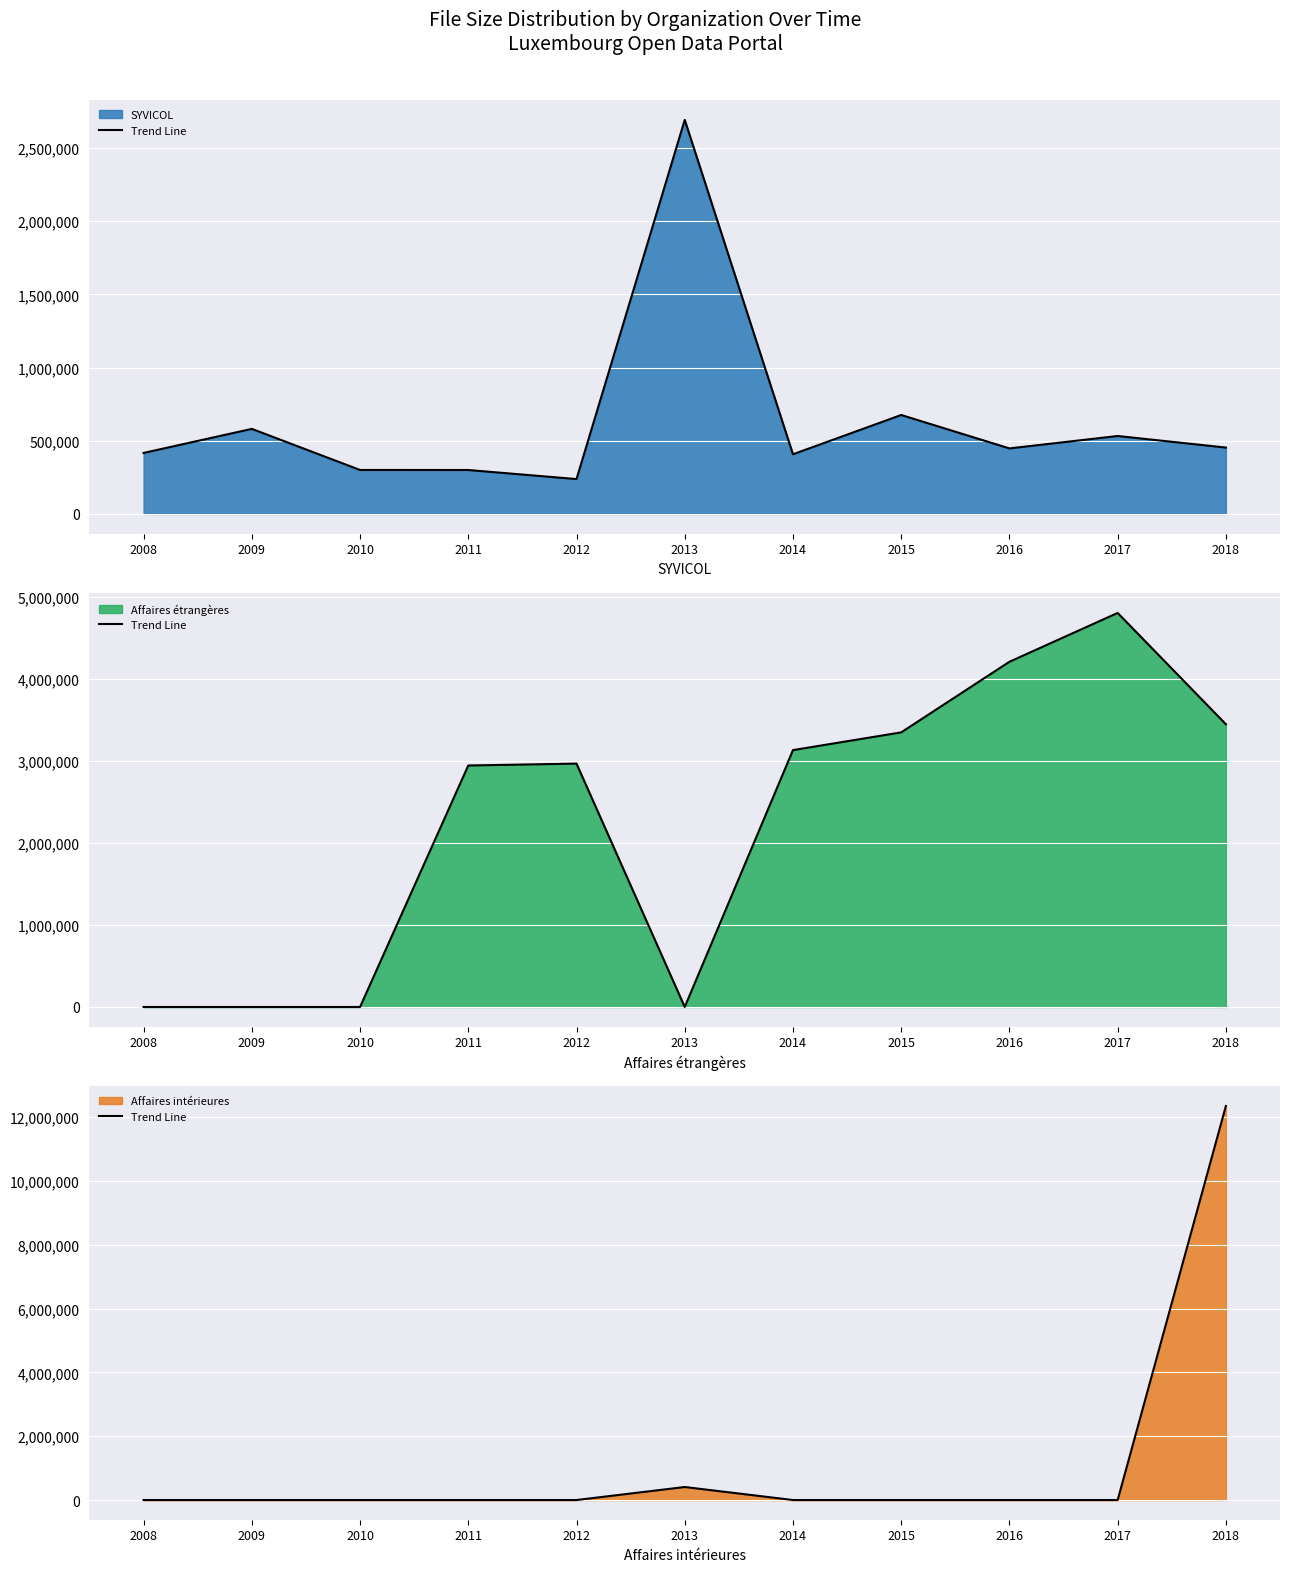

List the labels in order of value, largest first.

2018, 2013, 2008, 2009, 2010, 2011, 2012, 2014, 2015, 2016, 2017